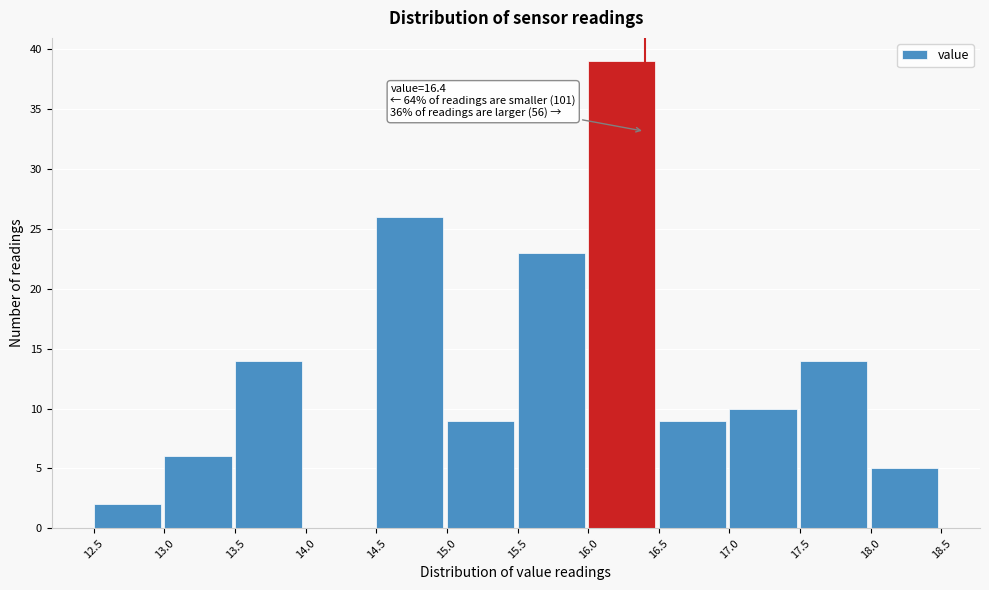

Over which range of the x-axis is the bar tallest?

16.0 to 16.5